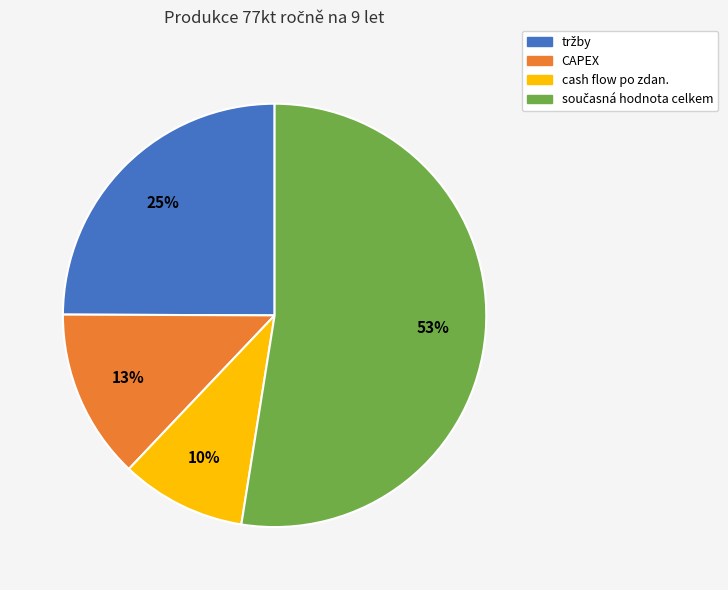

Count the number of slices in the pie.

4